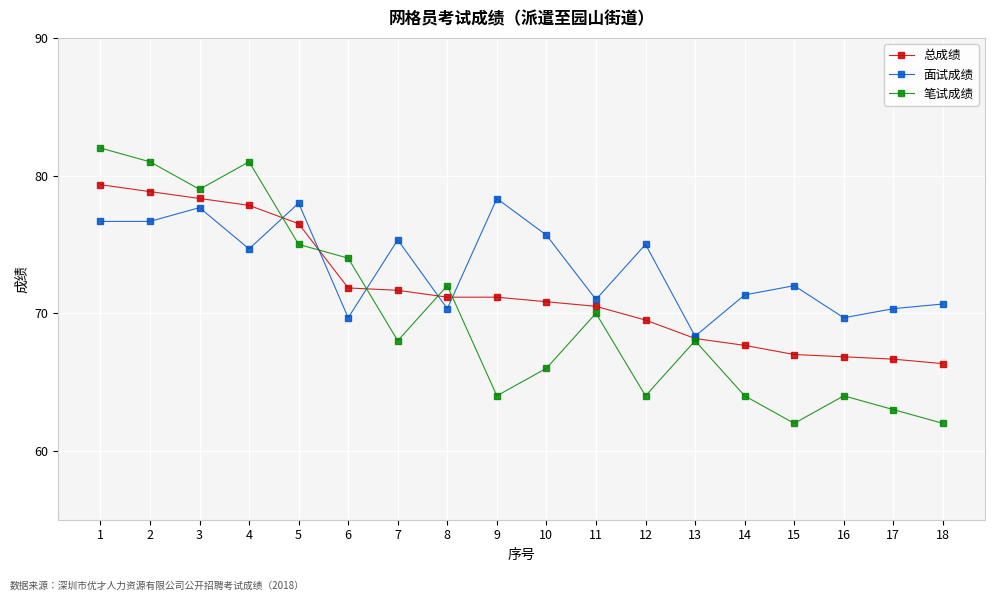

What is the difference between the maximum and second lowest values in the 总成绩 series?

12.7